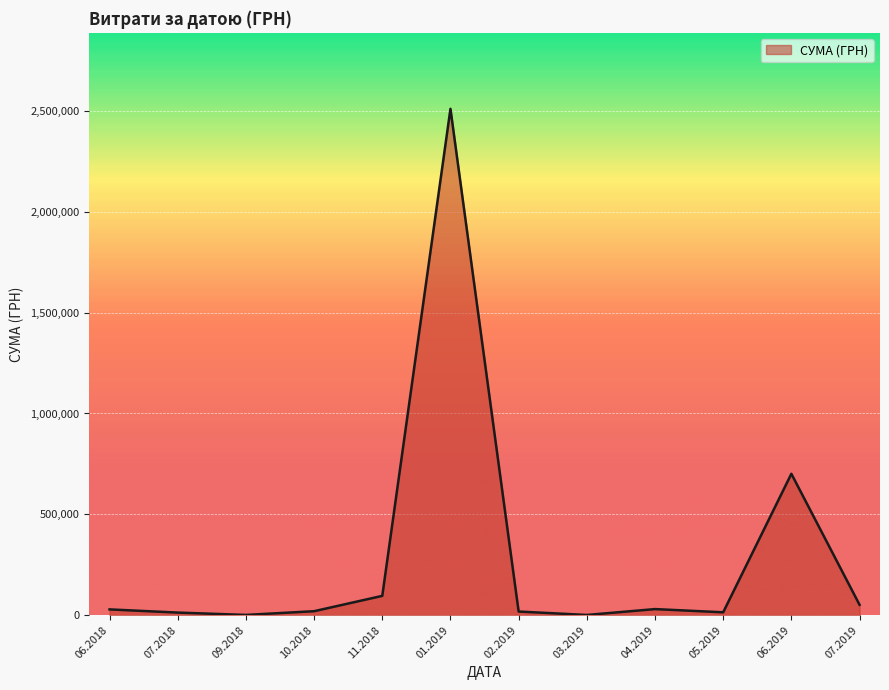

What is the difference between the maximum and minimum values?

2509194.9